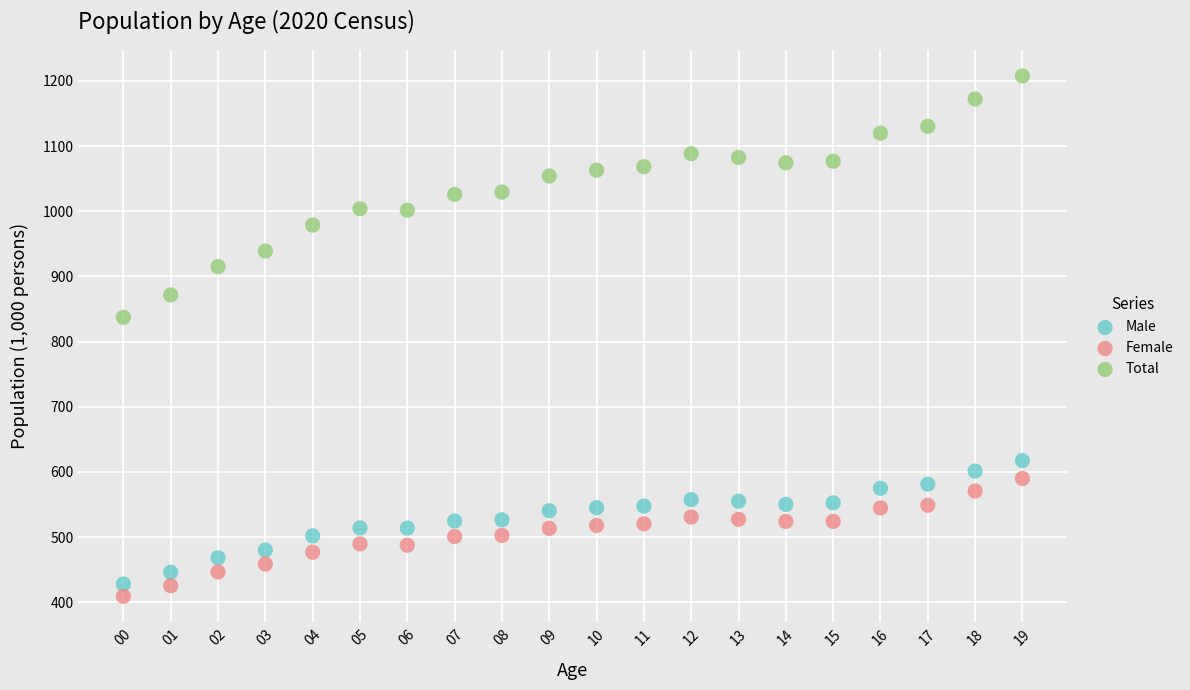

What are all the series names shown in the legend?

Male, Female, Total